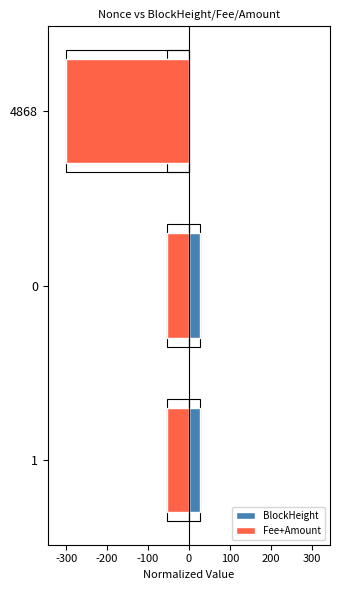

Which has a higher value, -200 or -300?

-200